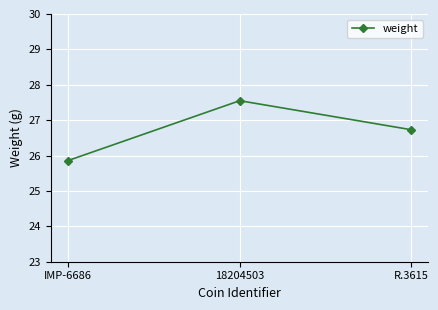

Is it true that the value at IMP-6686 is 25.9?

True